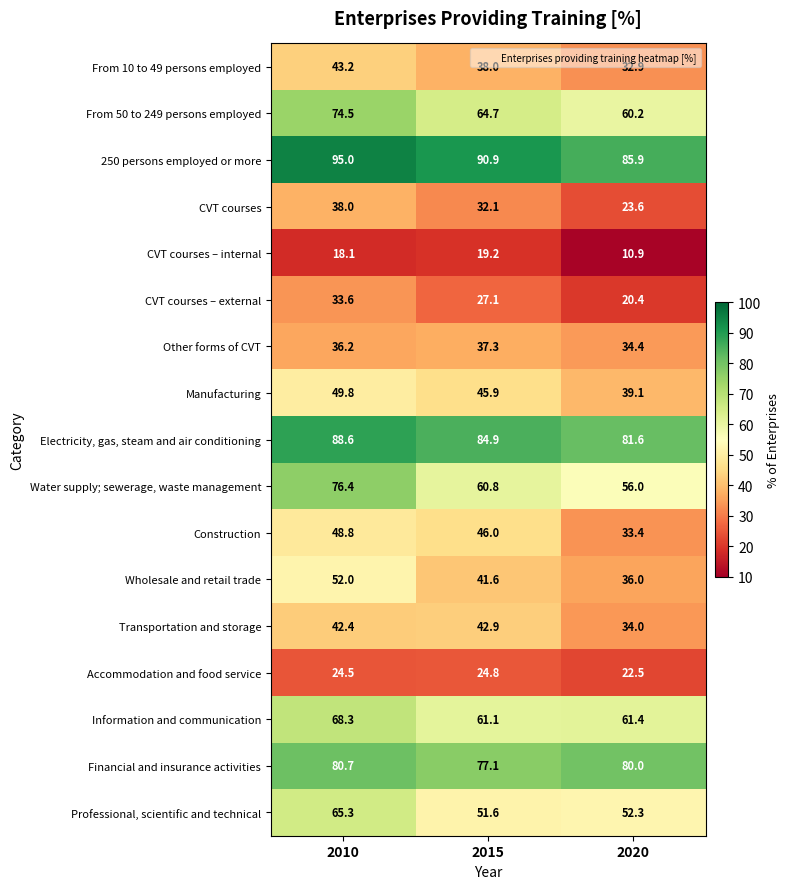

What is the sum of the Professional, scientific and technical values at 2020 and 2010?

117.6